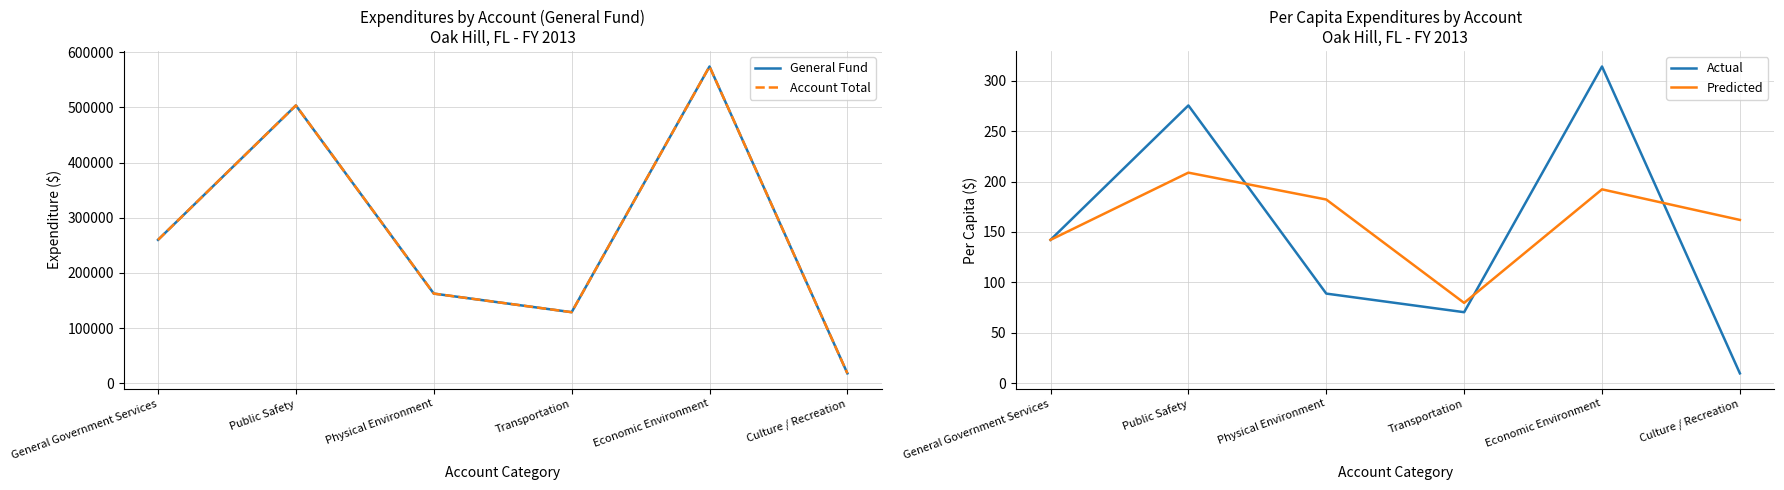

What is the value of the General Fund point at the 6th from the left?

17799.0